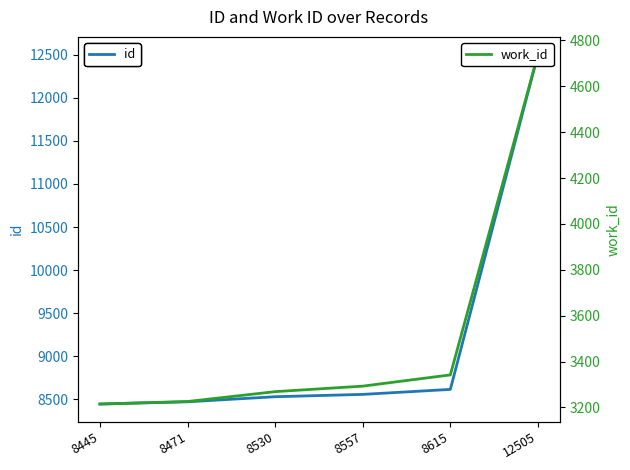

What value does the id series have at 8471, to the nearest 10?

8470